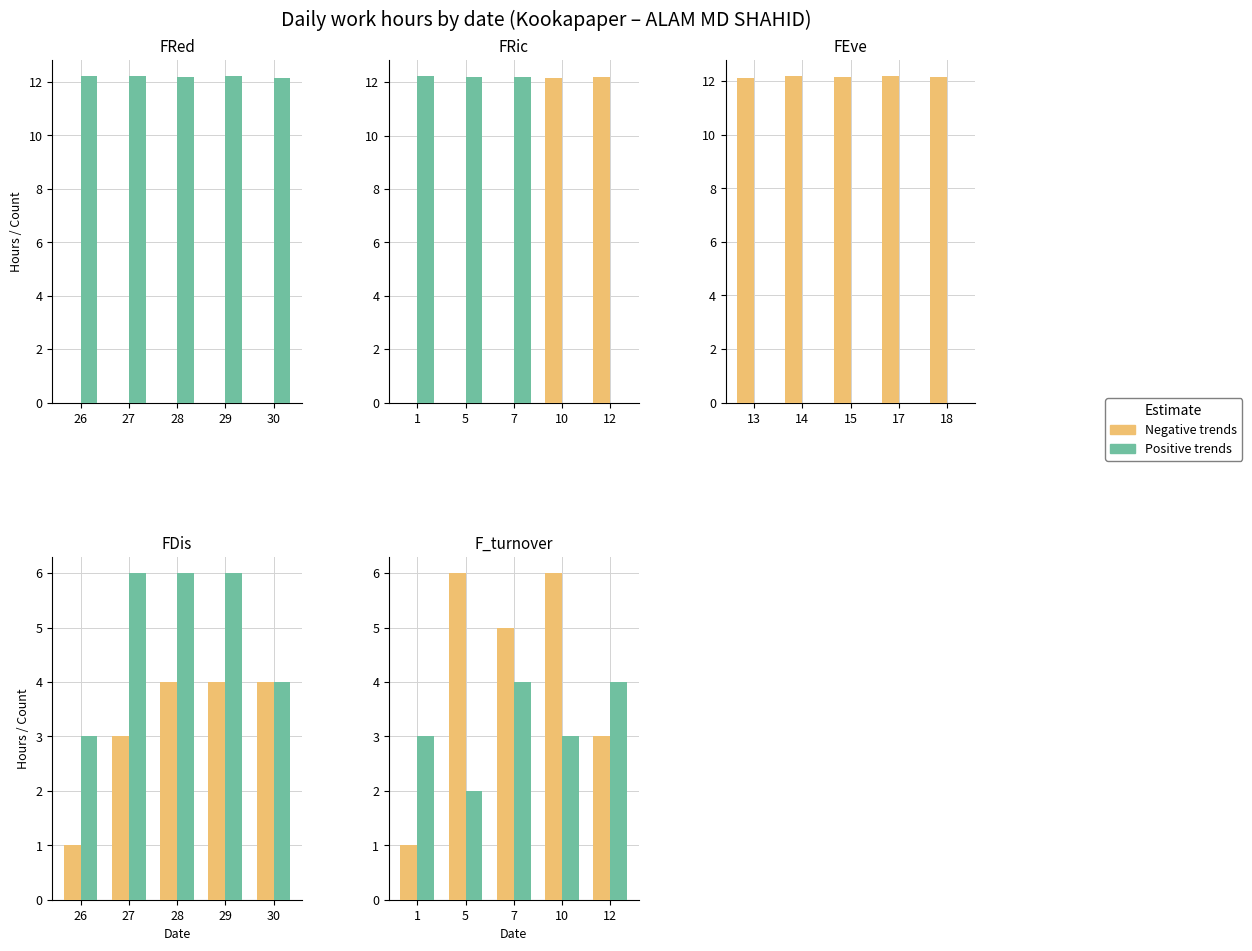

How many Negative trends values are between 3 and 6?

4